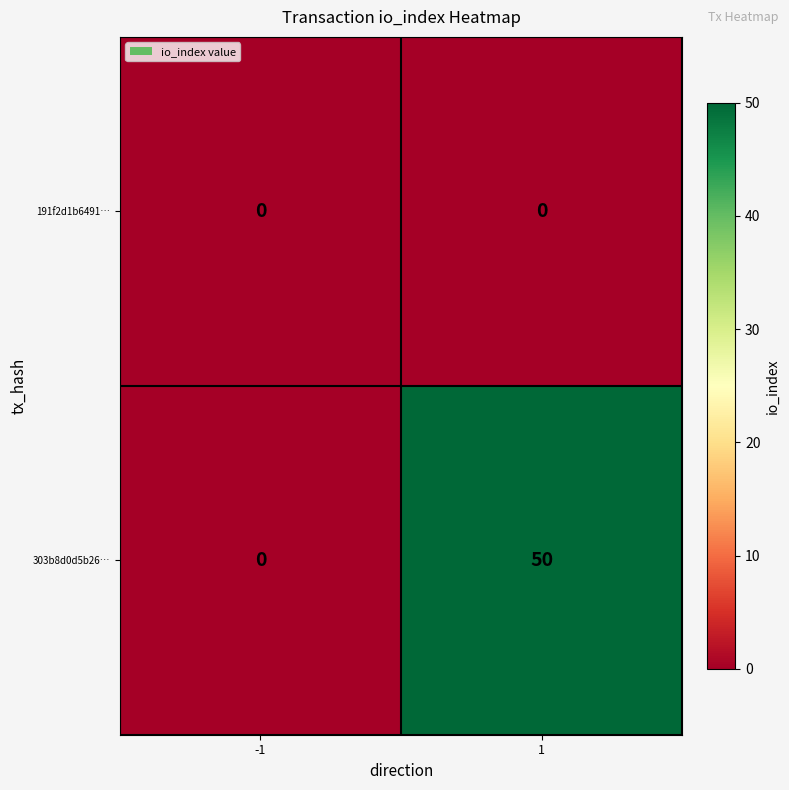

Rank the series by their average value, from highest to lowest.

303b8d0d5b26…, 191f2d1b6491…